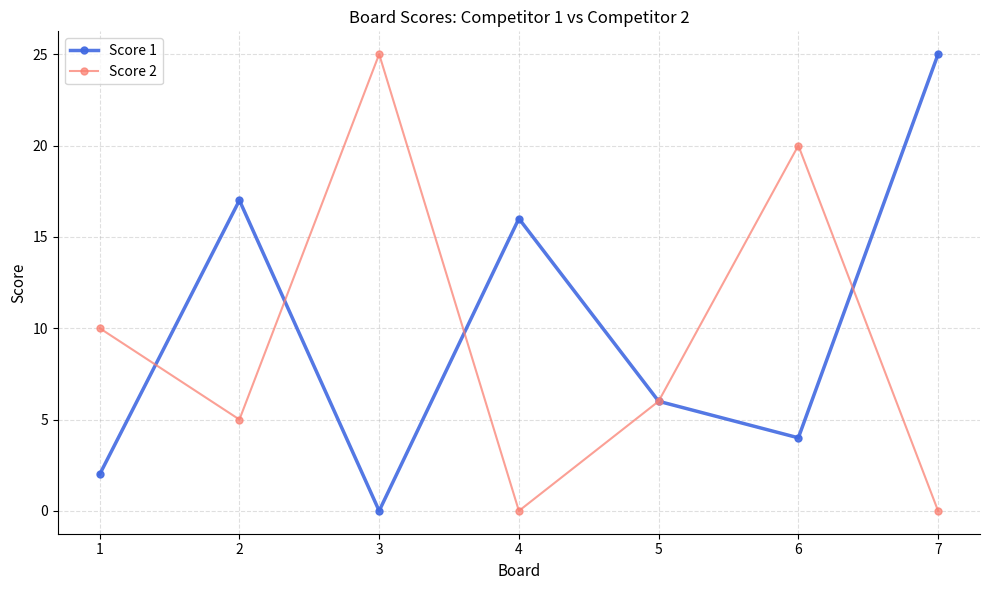

The Score 2 series shows 10 at 1. True or false?

True